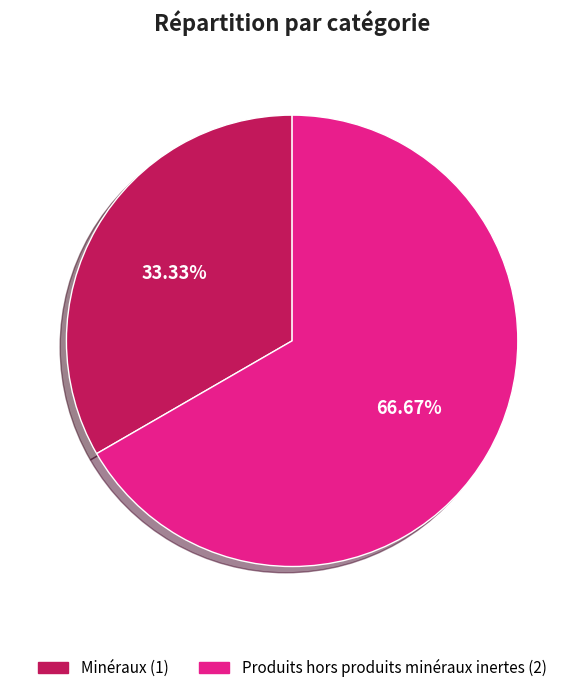

The Produits hors produits minéraux inertes slice represents 67% of the pie. True or false?

True